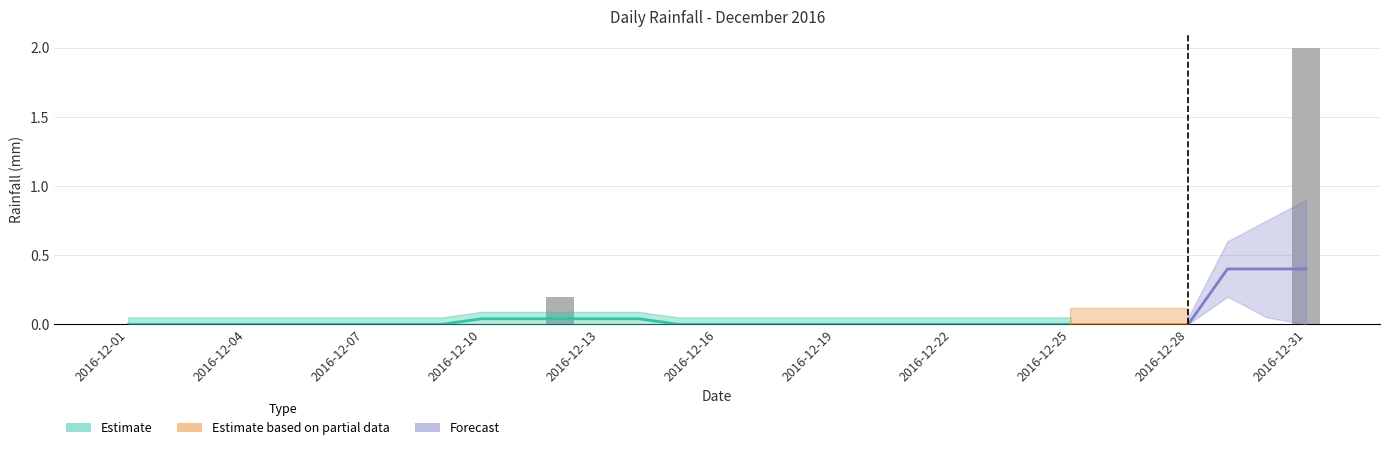

The value at 2016-12-07 is -1.2. True or false?

False